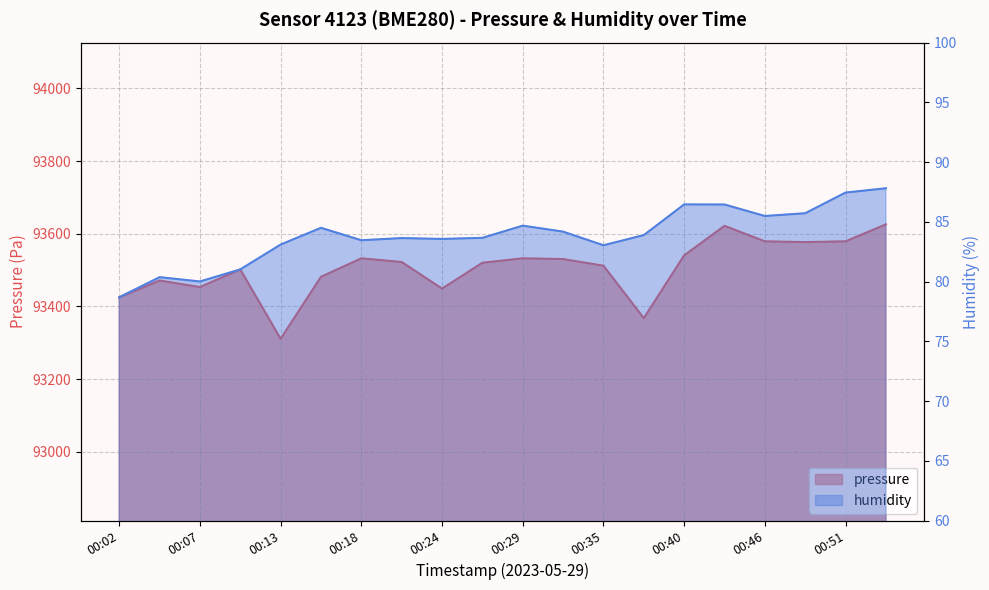

Which label corresponds to the largest value in the chart?

00:54